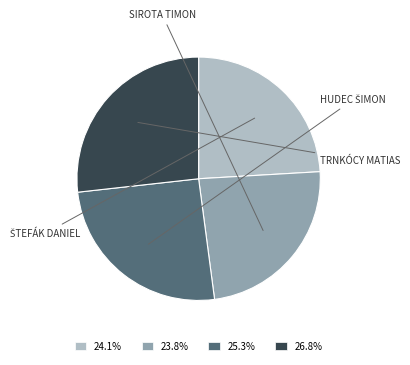

Is there any slice that represents more than half of the pie?

No